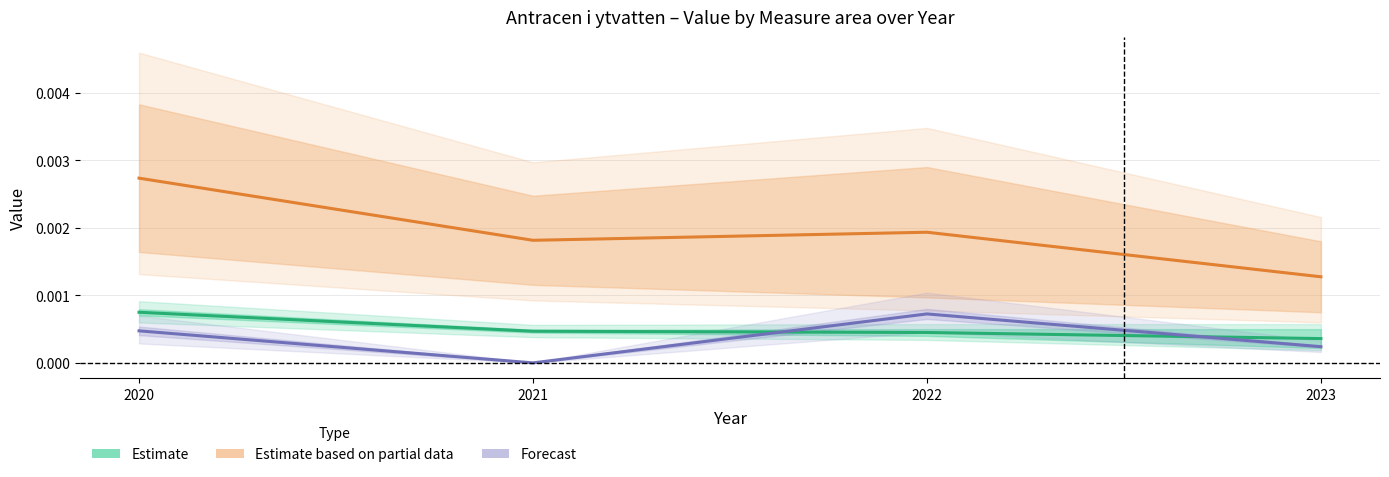

List the labels in order of Estimate based on partial data value, largest first.

2020, 2022, 2021, 2023